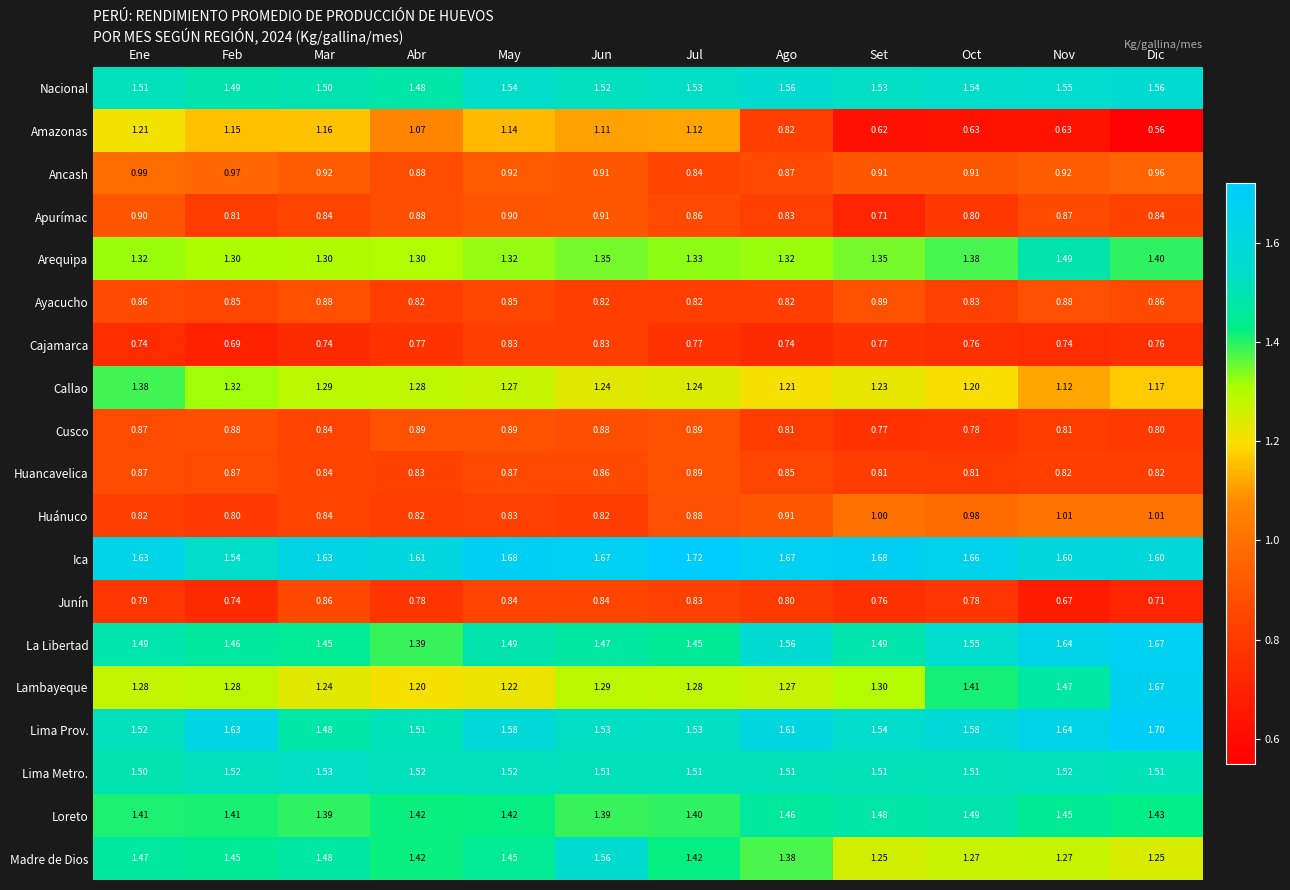

Which label corresponds to the largest value in the chart?

Jul